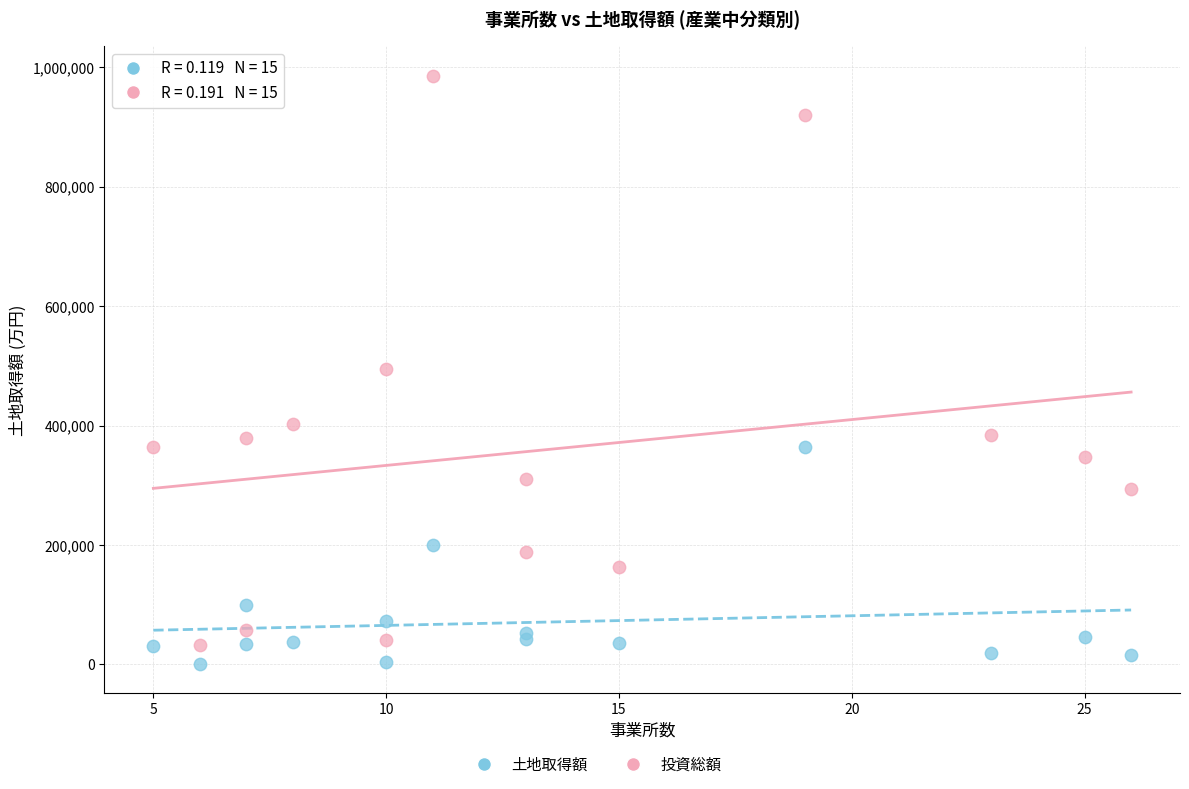

Across all data points, what is the range of X values (max minus min)?

21